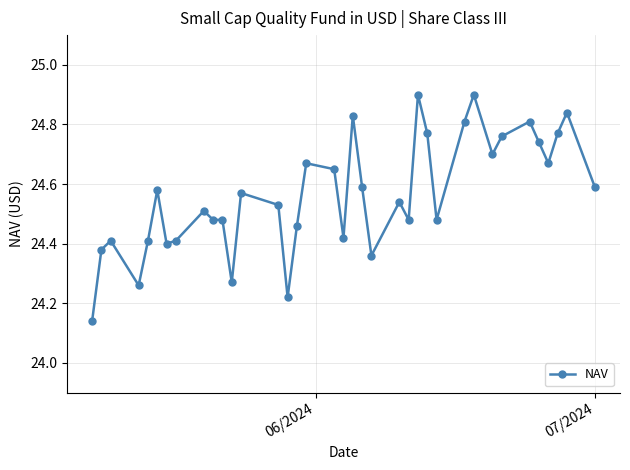

Count the values in the range 24 to 25.

37